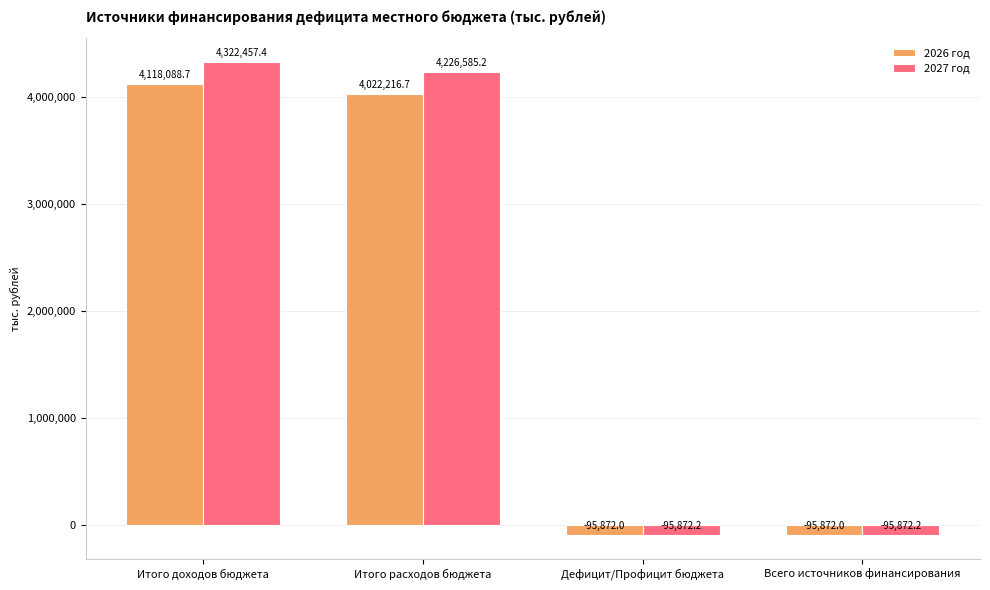

Rank the series by their average value, from highest to lowest.

2027 год, 2026 год